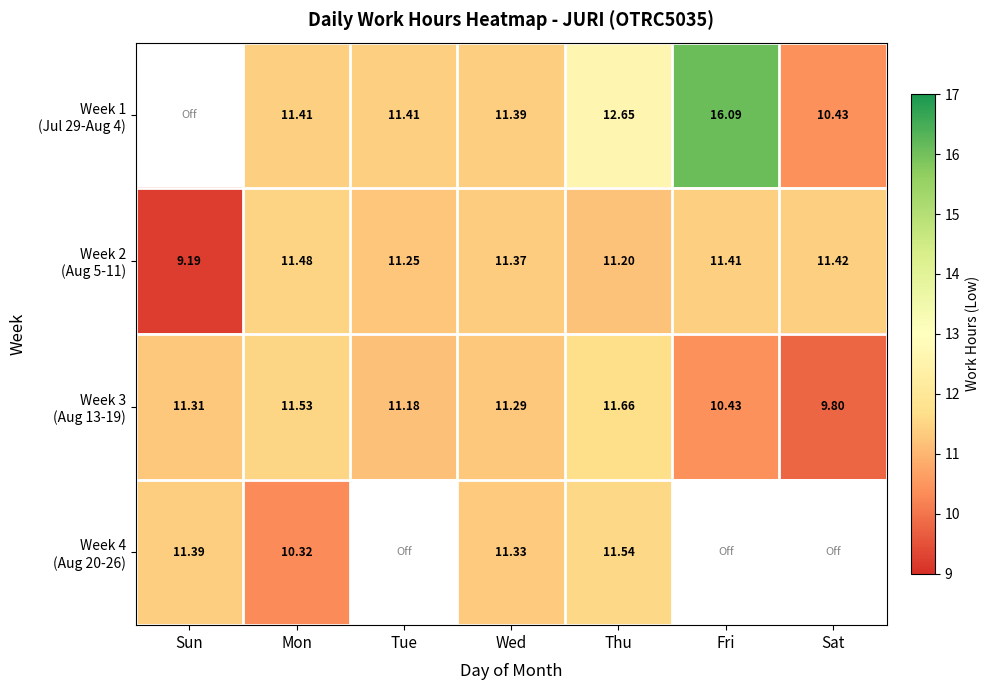

What is the maximum value for Week 4 (Aug 20-26)?

11.5